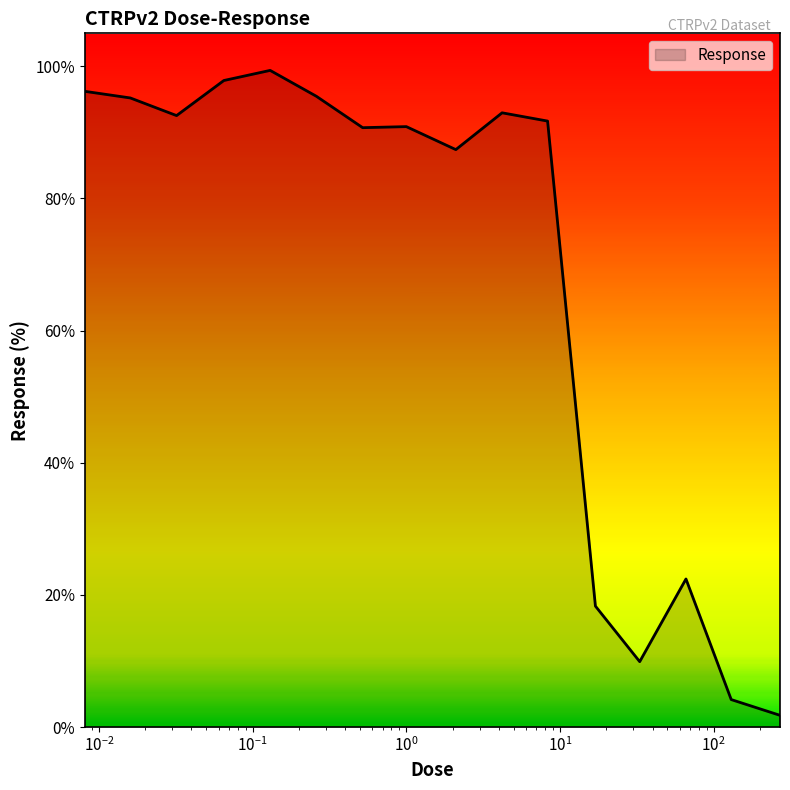

What is the difference between the maximum and minimum values?

97.6